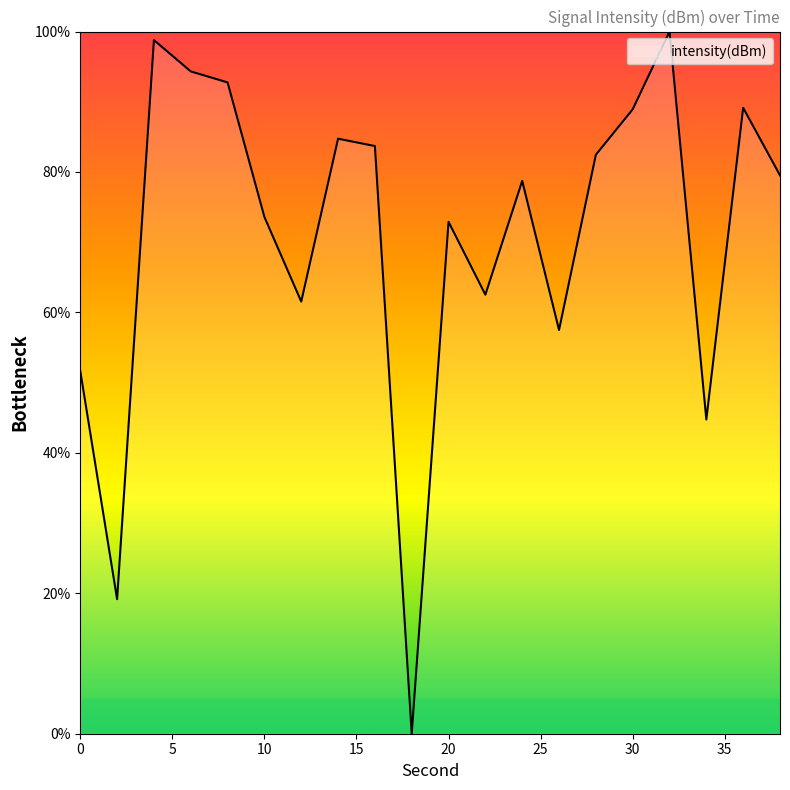

What is the maximum value shown in the chart?

100.0